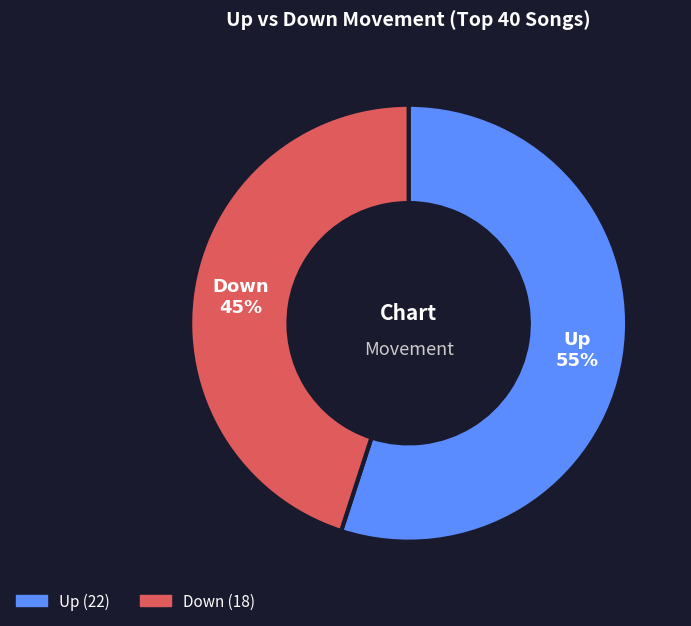

Is there any slice that represents more than half of the pie?

Yes